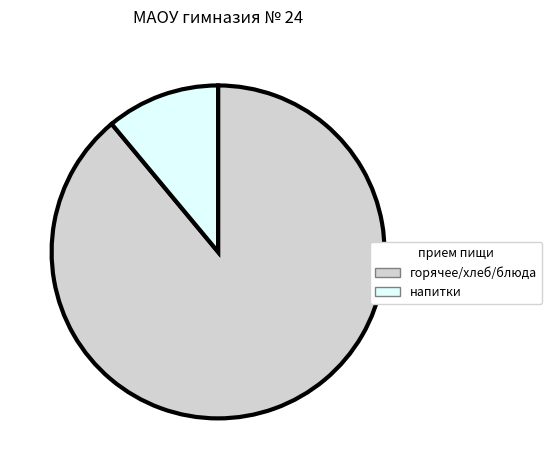

Is there a majority slice in this chart?

Yes